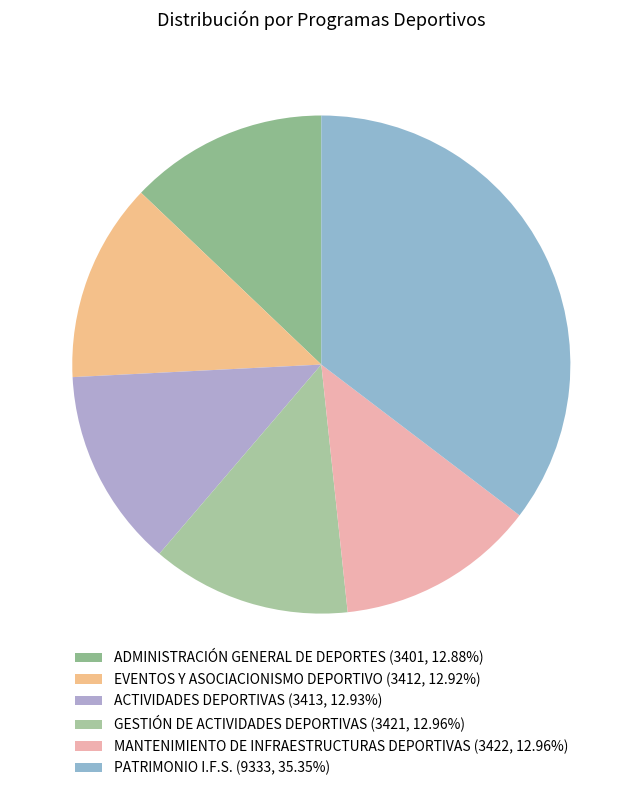

Which slice is the largest?

PATRIMONIO I.F.S.